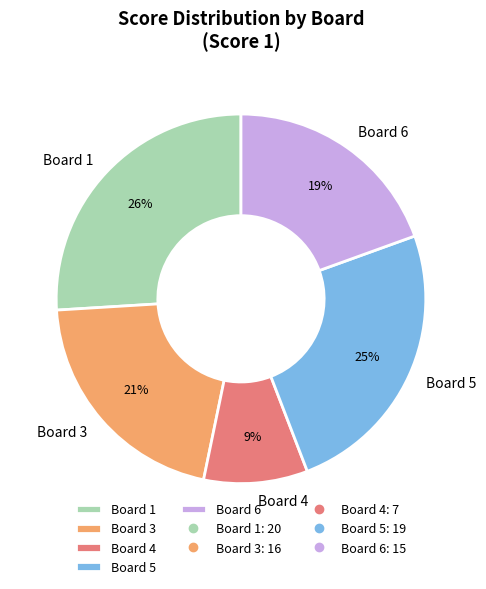

To the nearest percent, what is the difference between the largest and smallest slice percentages?

17%